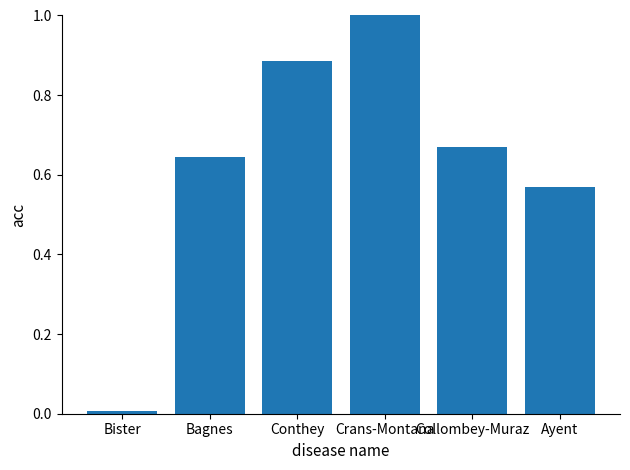

What is the label of the 4th bar from the right?

Conthey